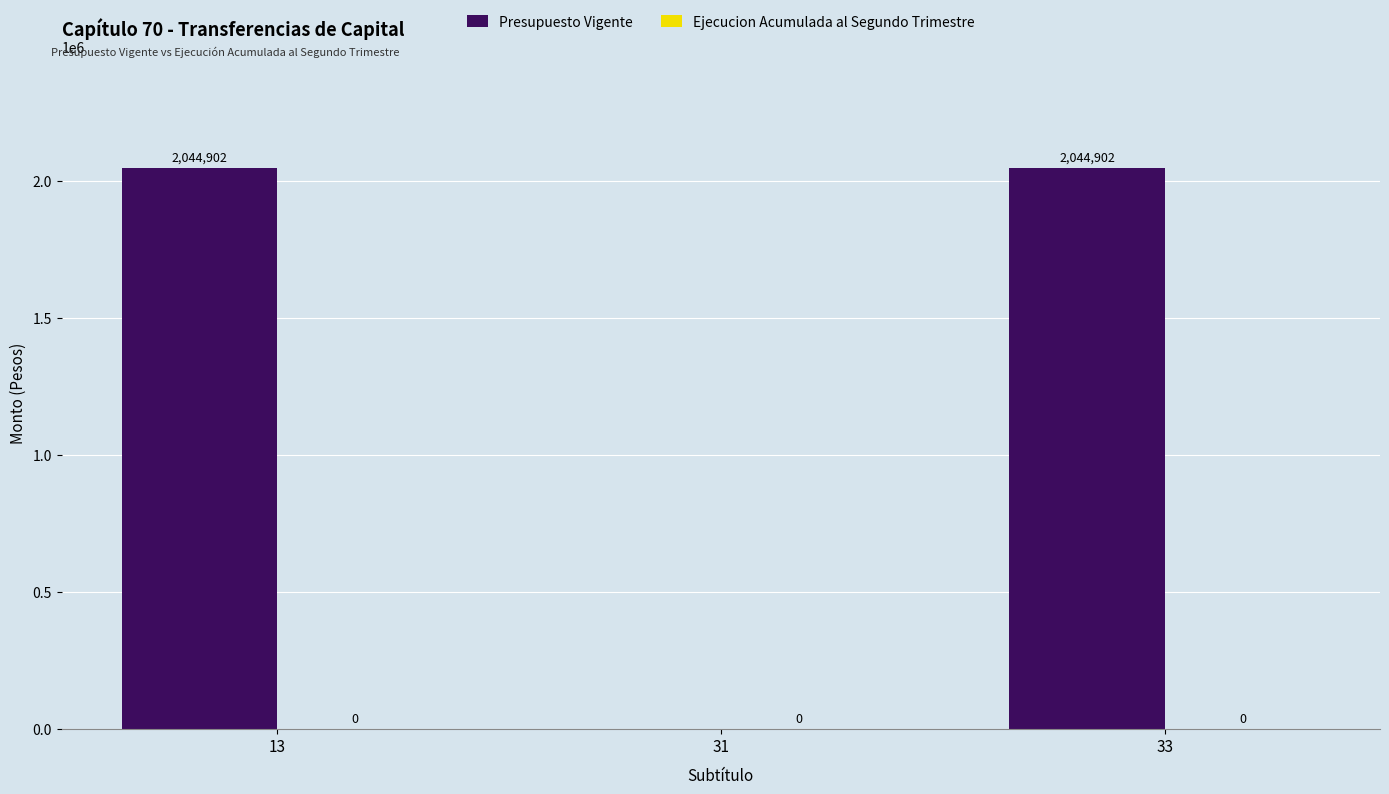

What is the sum of all values?

4089804